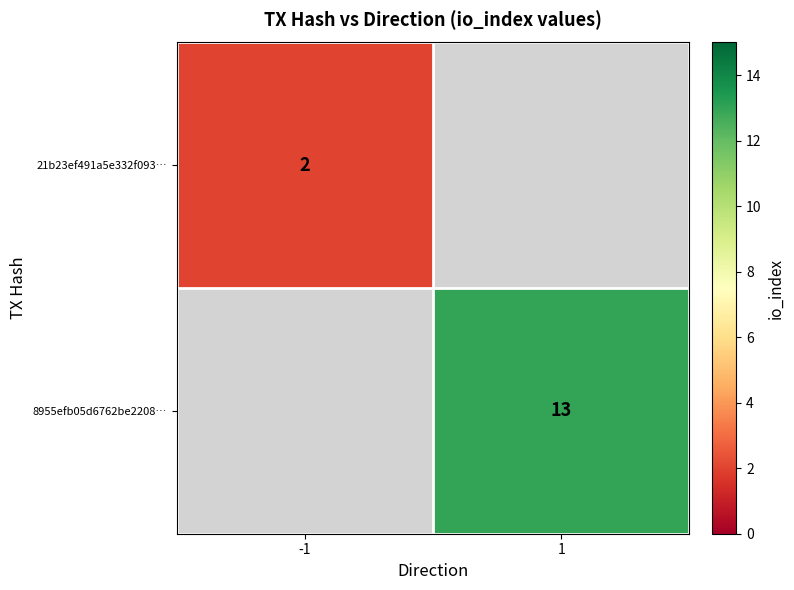

True or false: 8955efb05d6762be2208… has a value of 22.9 at 1.

False